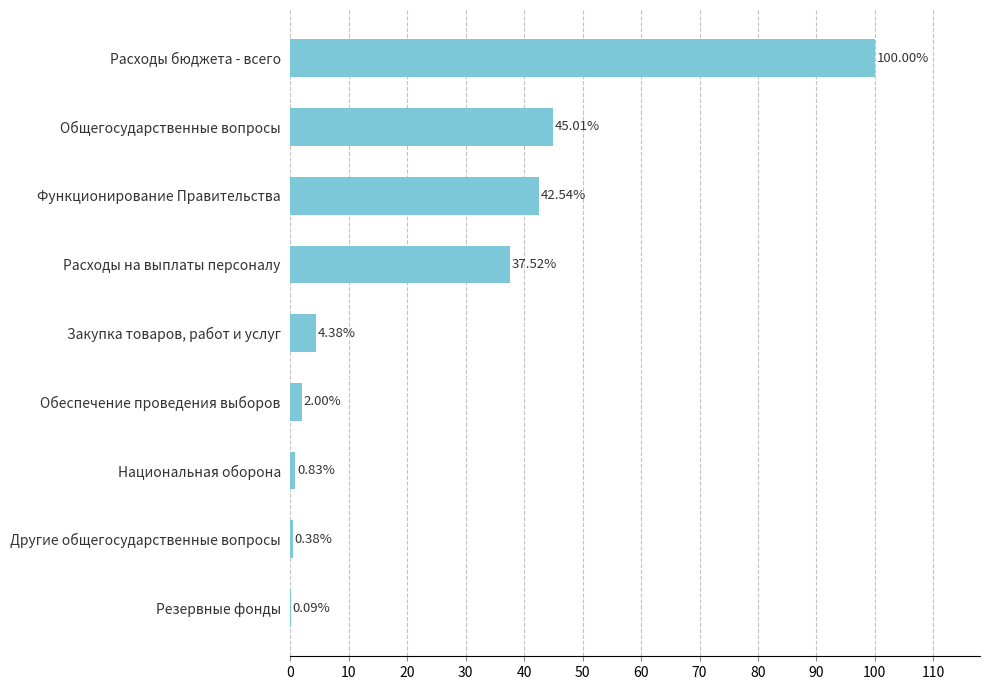

What is the change in value from Расходы на выплаты персоналу to Расходы бюджета - всего?

+62.5